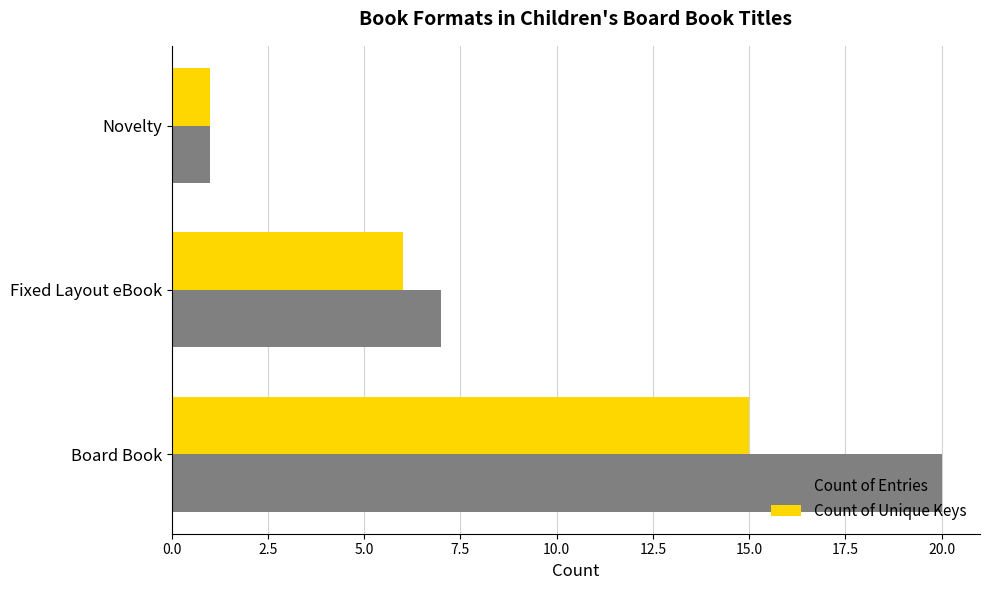

How many distinct data groups are displayed?

2